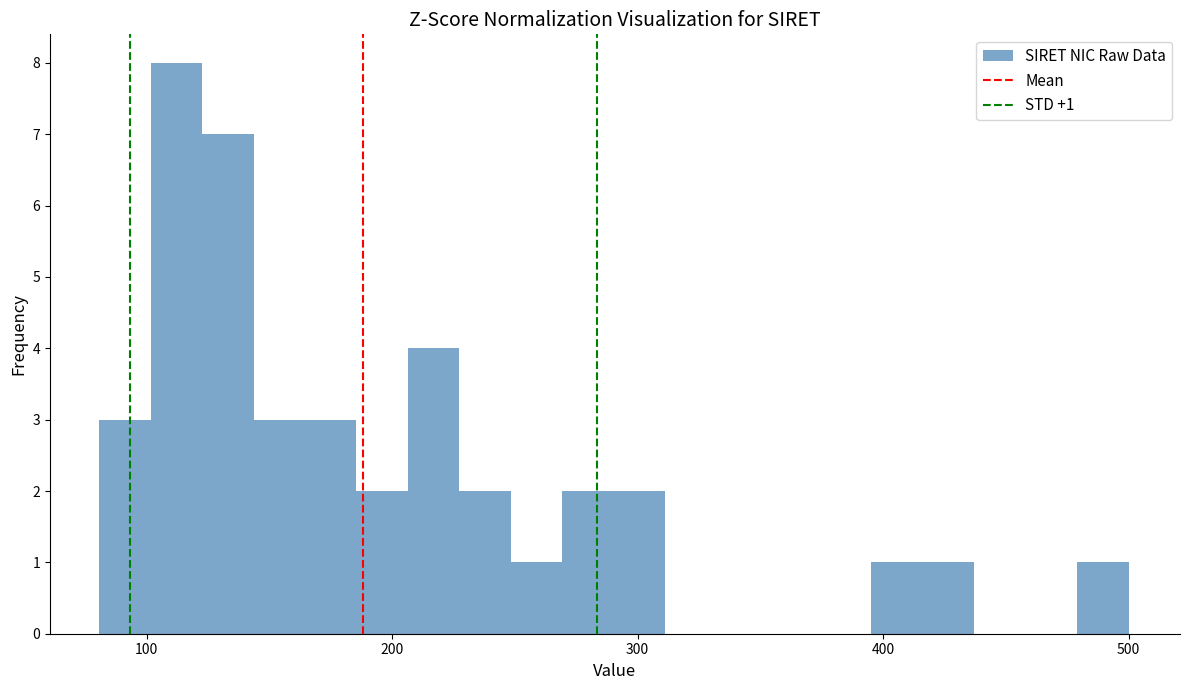

Around what value on the x-axis is the tallest bar? Give the approximate position of its centre, as read against the axis.

110